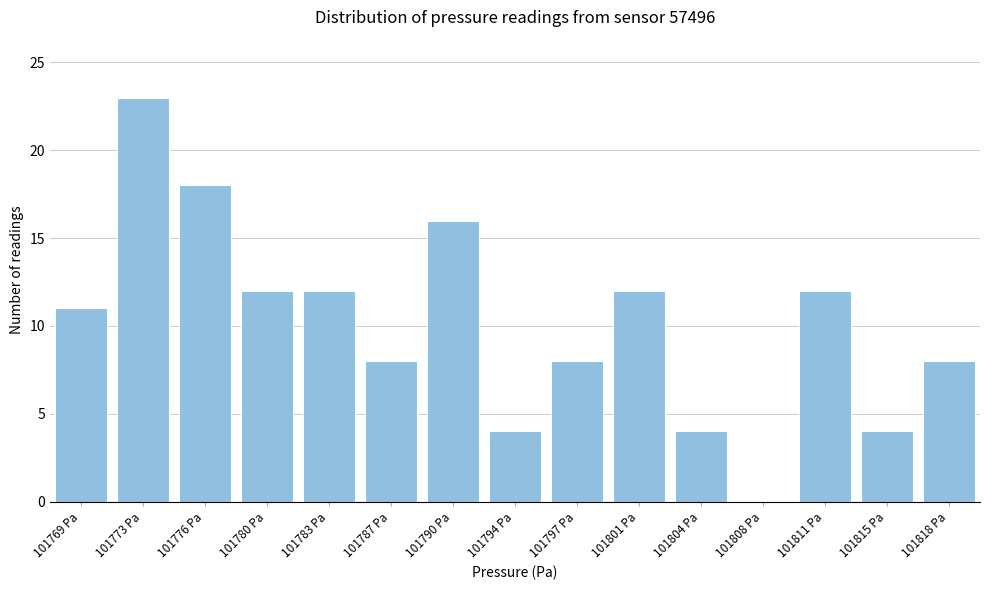

Reading left to right, what are all the values shown in this chart?

101769 Pa=11	101773 Pa=23	101776 Pa=18	101780 Pa=12	101783 Pa=12	101787 Pa=8	101790 Pa=16	101794 Pa=4	101797 Pa=8	101801 Pa=12	101804 Pa=4	101808 Pa=0	101811 Pa=12	101815 Pa=4	101818 Pa=8